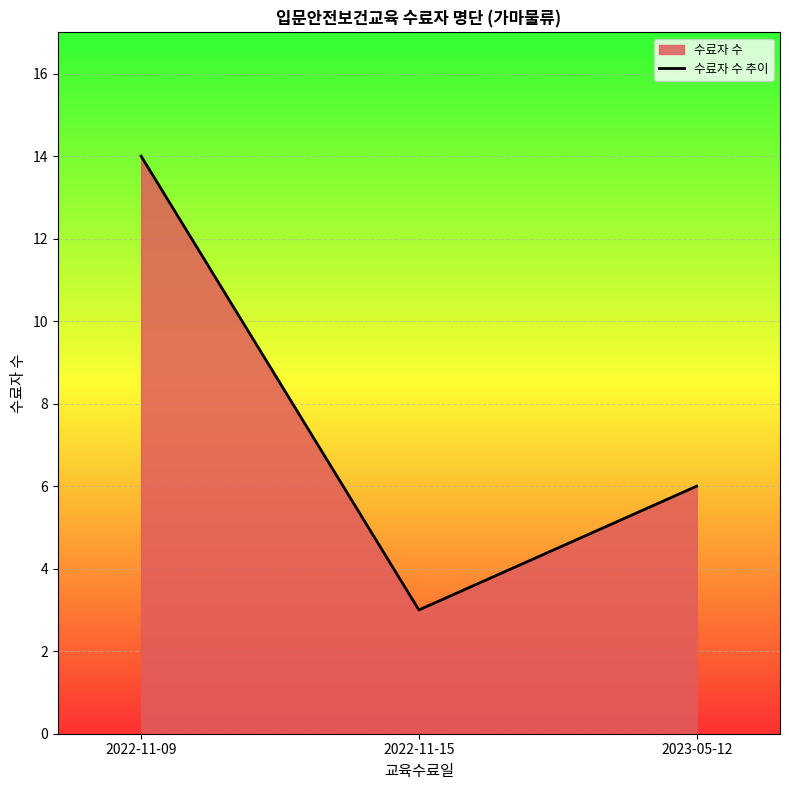

Reading right to left, extract all data points from this chart.

6	3	14